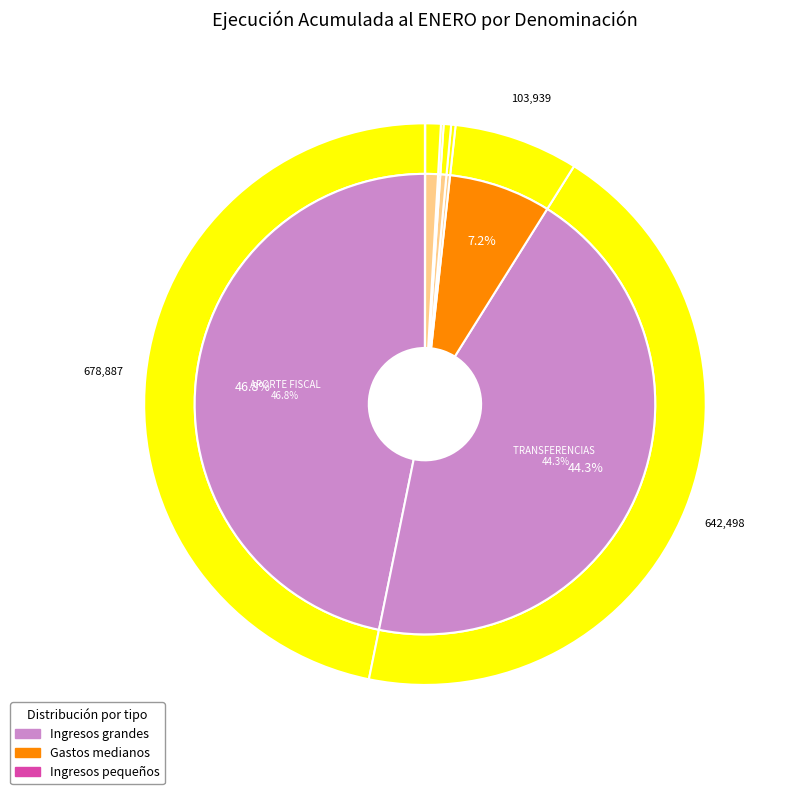

To the nearest percent, what is the average slice percentage?

12%